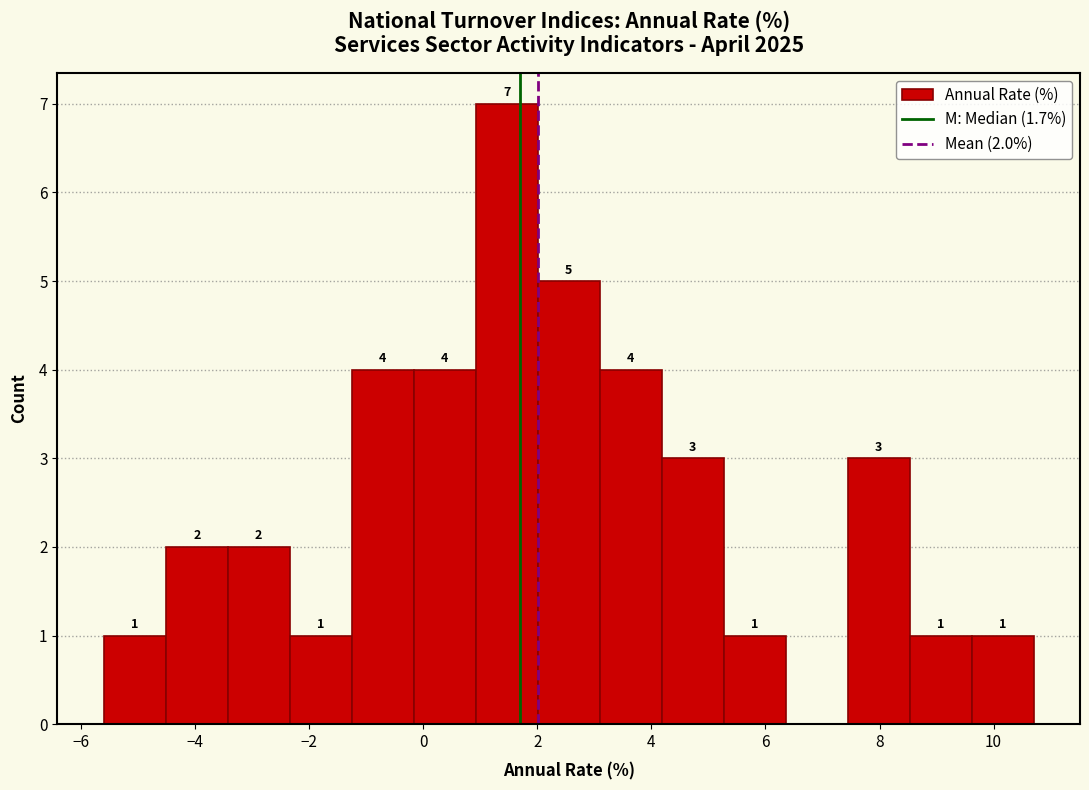

Which range on the x-axis has the tallest bar?

1.0 to 2.0